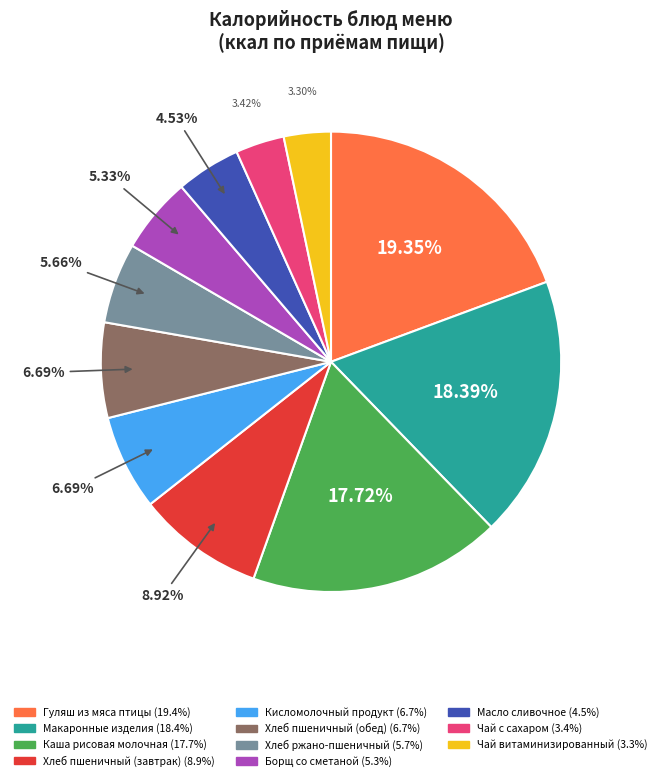

Does any single category account for the majority?

No